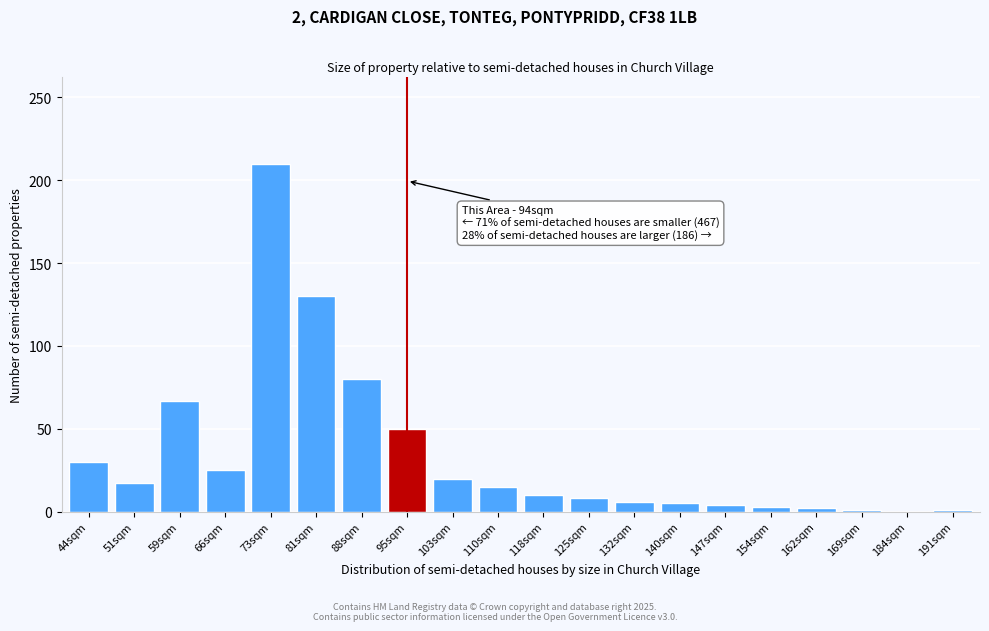

Which category has the highest value across all series?

73sqm